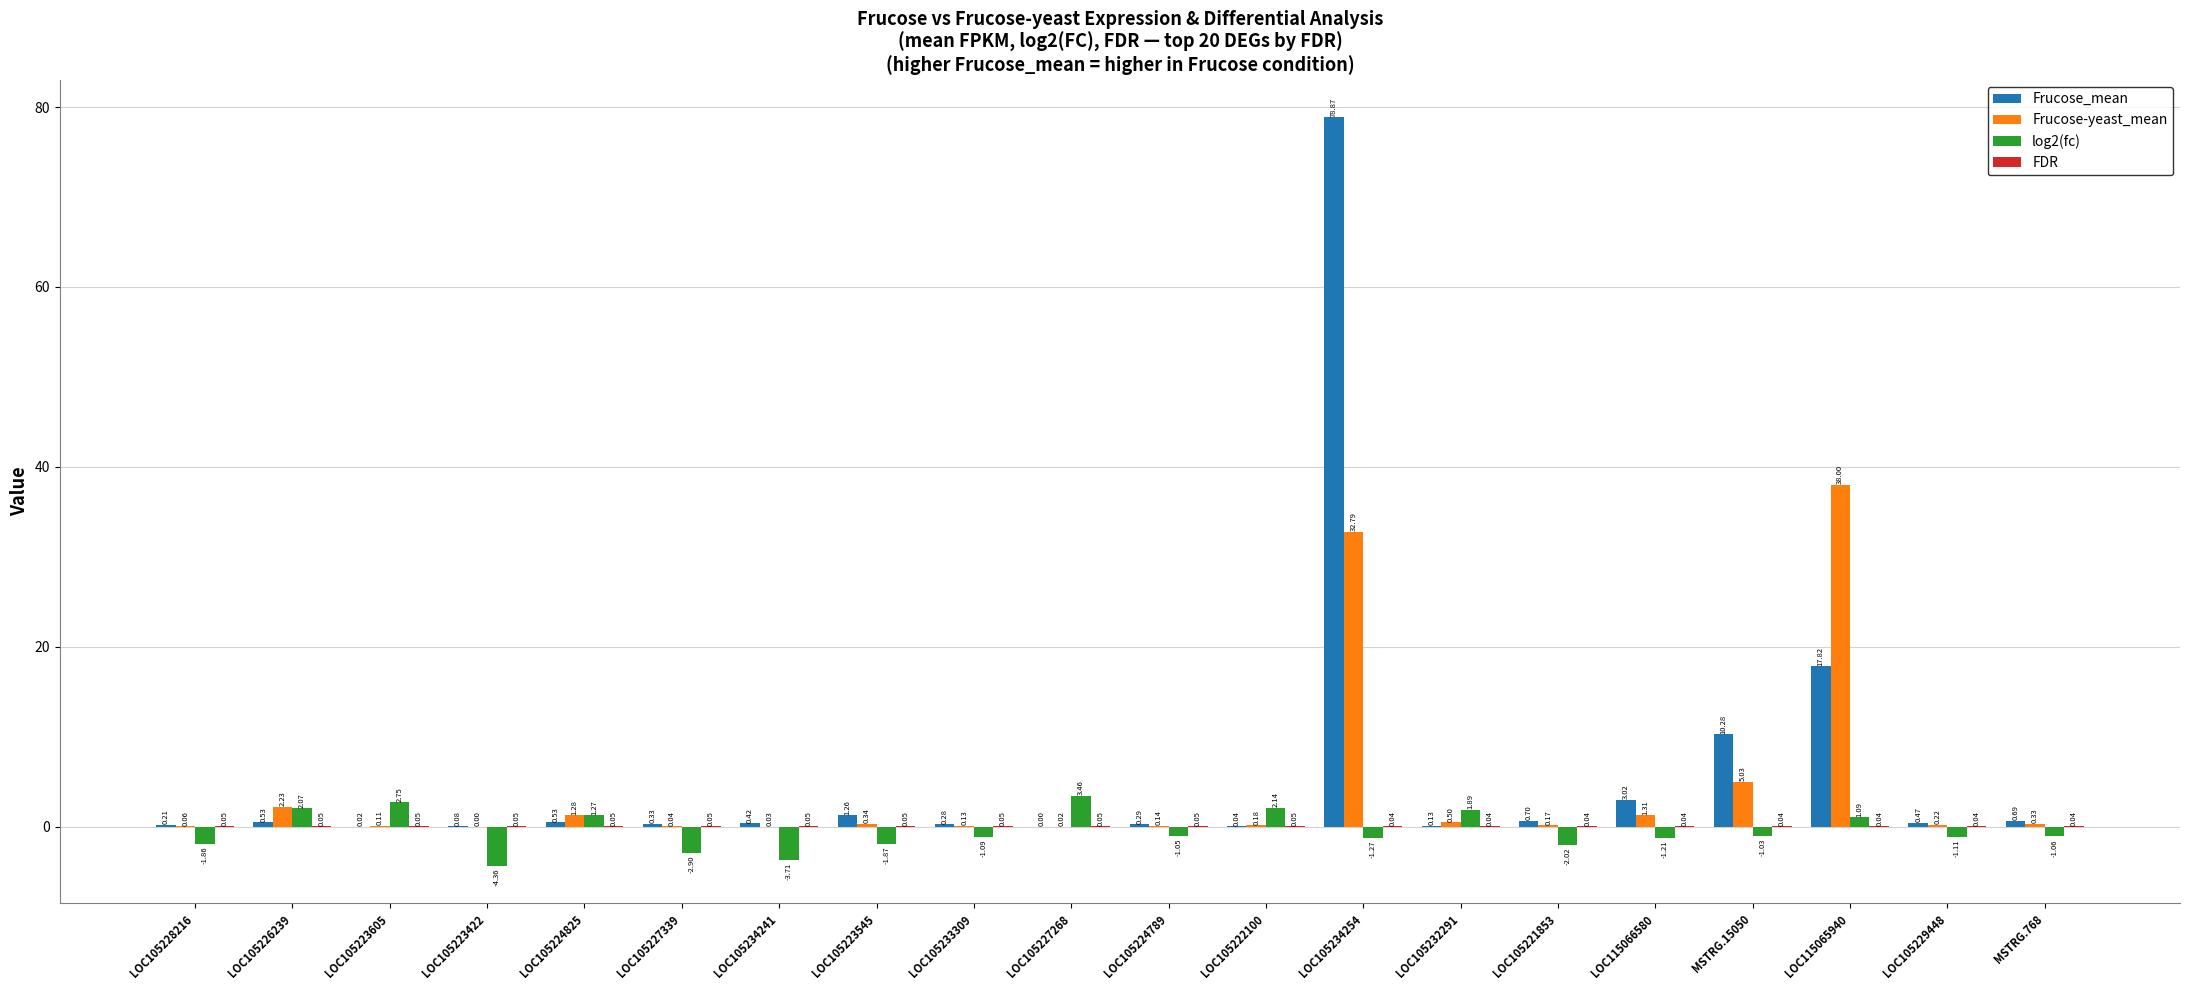

At which category is the sum across all series the highest?

LOC105234254